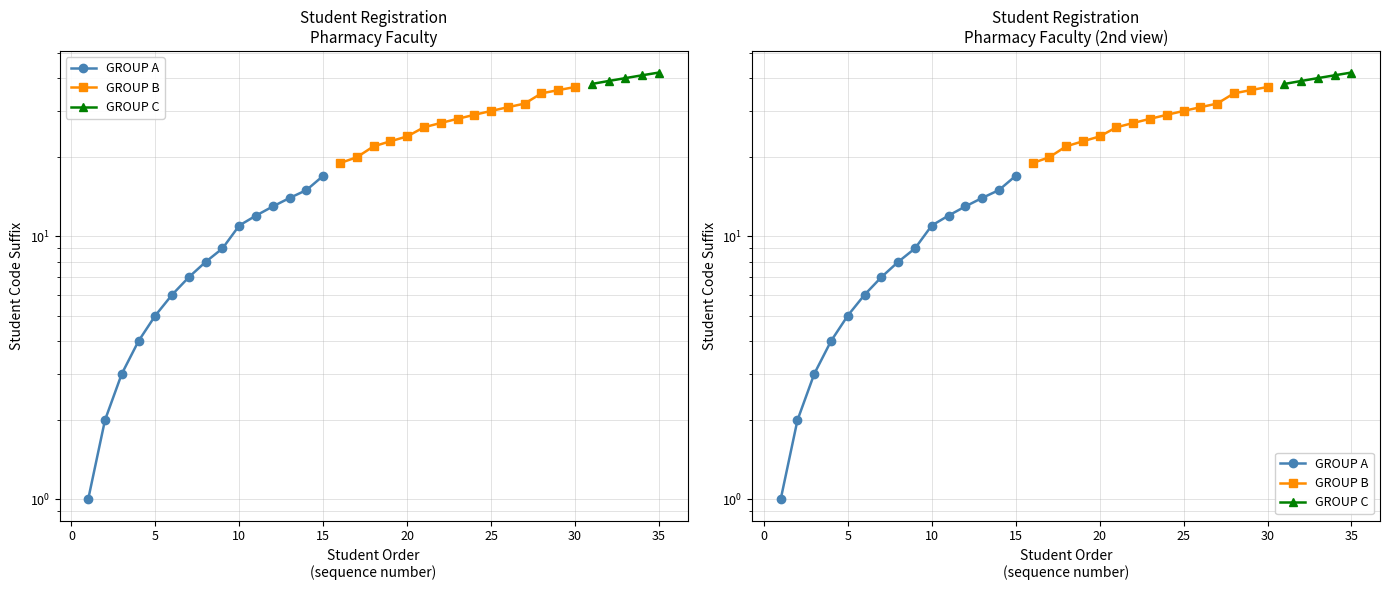

Between 3 and 11, which is larger?

11